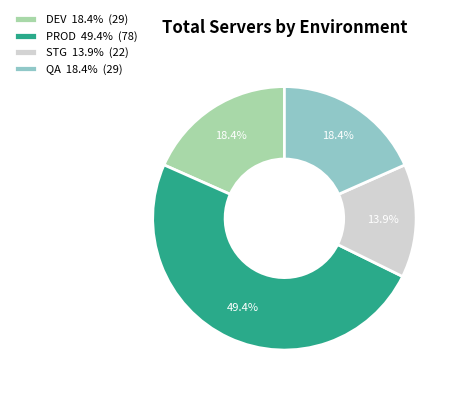

What percentage do PROD and QA together represent?

67.7%